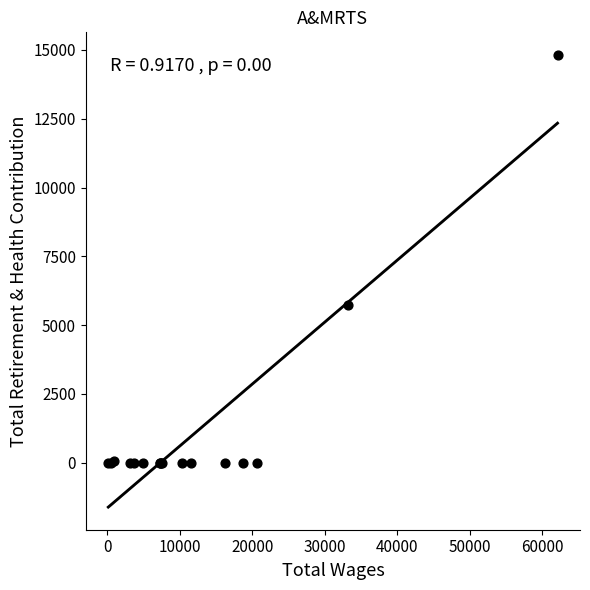

What Y value in the scatter plot is closest to 7409?

5726